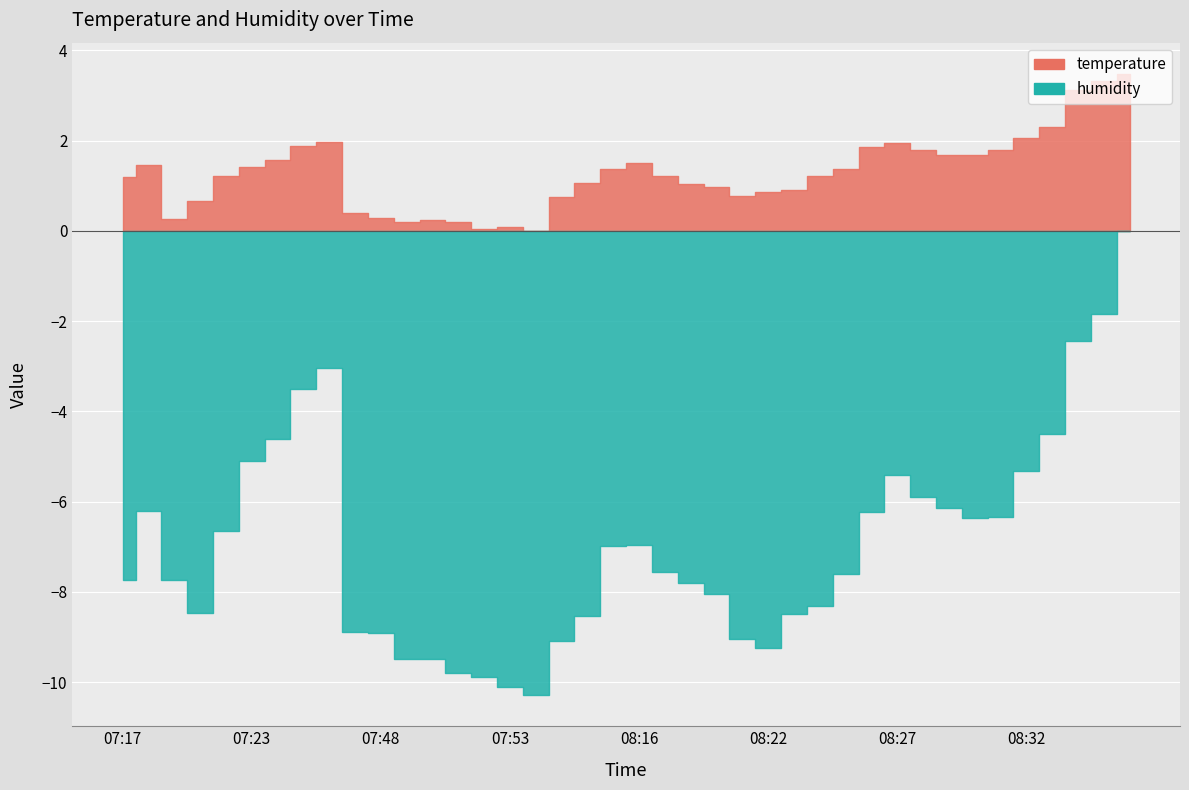

What is the difference between the maximum and minimum values in the temperature series?

3.5